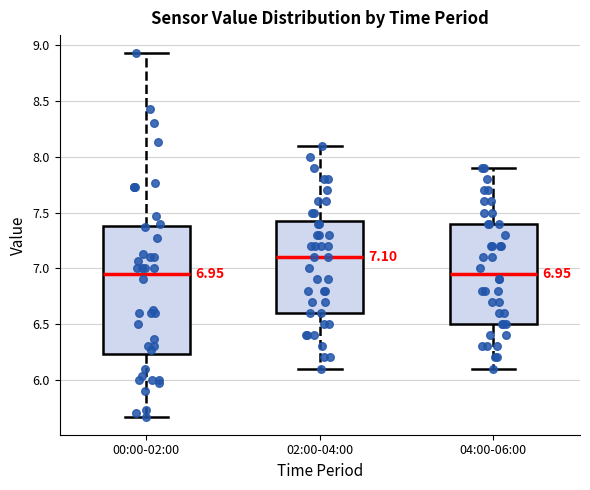

Comparing the boxes themselves (not the whiskers), which one is the tallest?

00:00-02:00